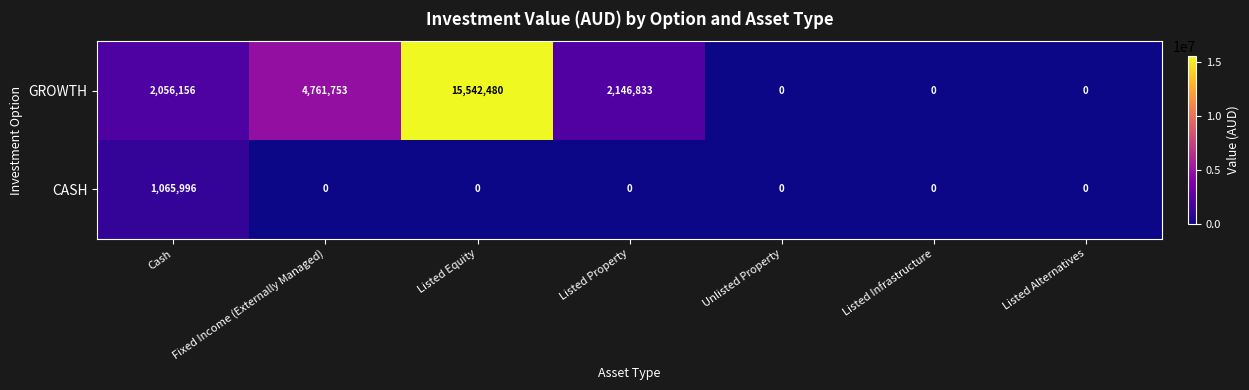

List the series in order of their overall mean, highest first.

GROWTH, CASH